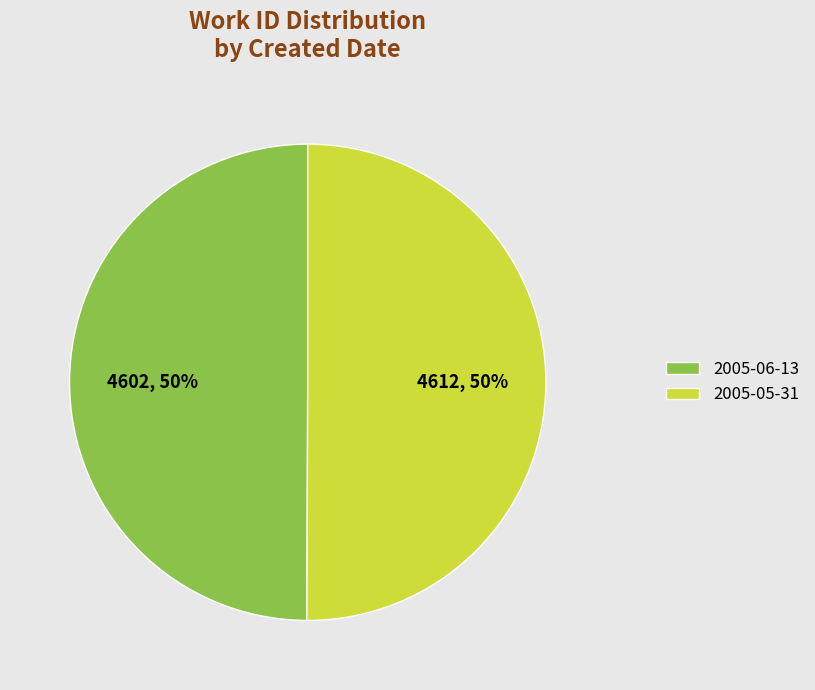

How many segments does this pie chart have?

2